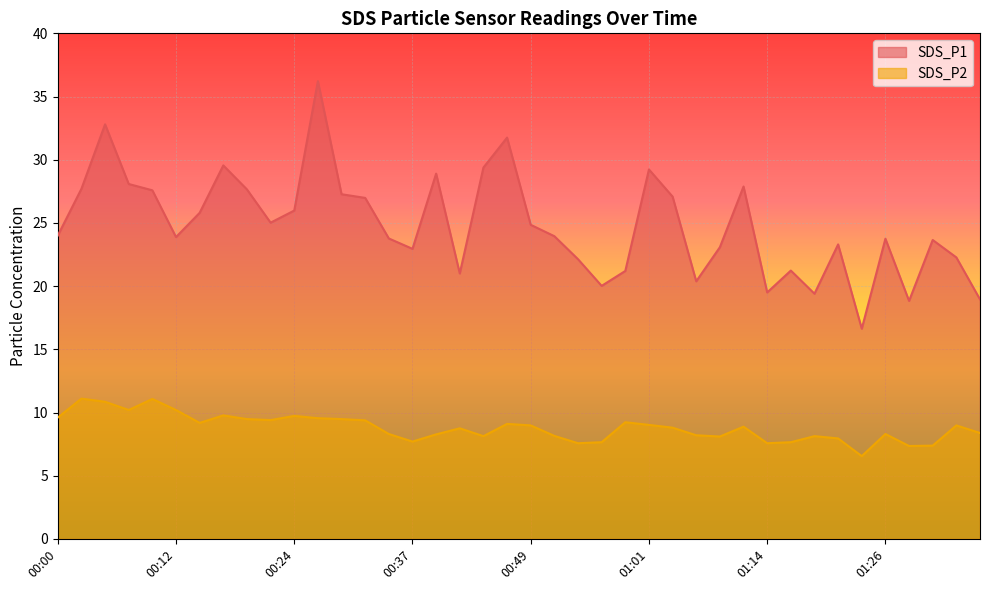

At which label does SDS_P2 first exceed 8?

00:00